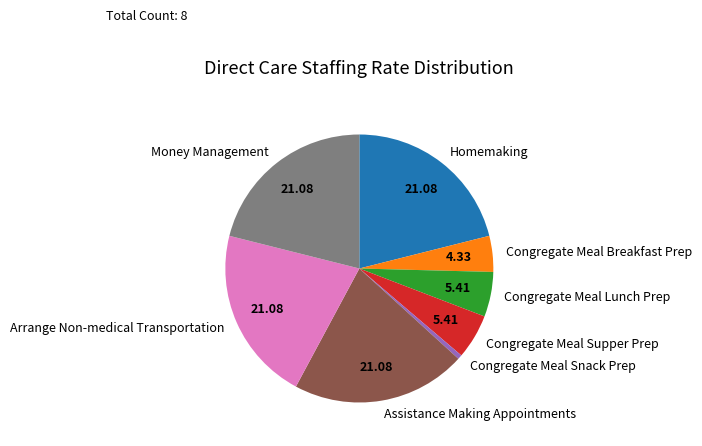

Approximately how many times larger is the value at Congregate Meal Breakfast Prep compared to Congregate Meal Supper Prep?

0.8